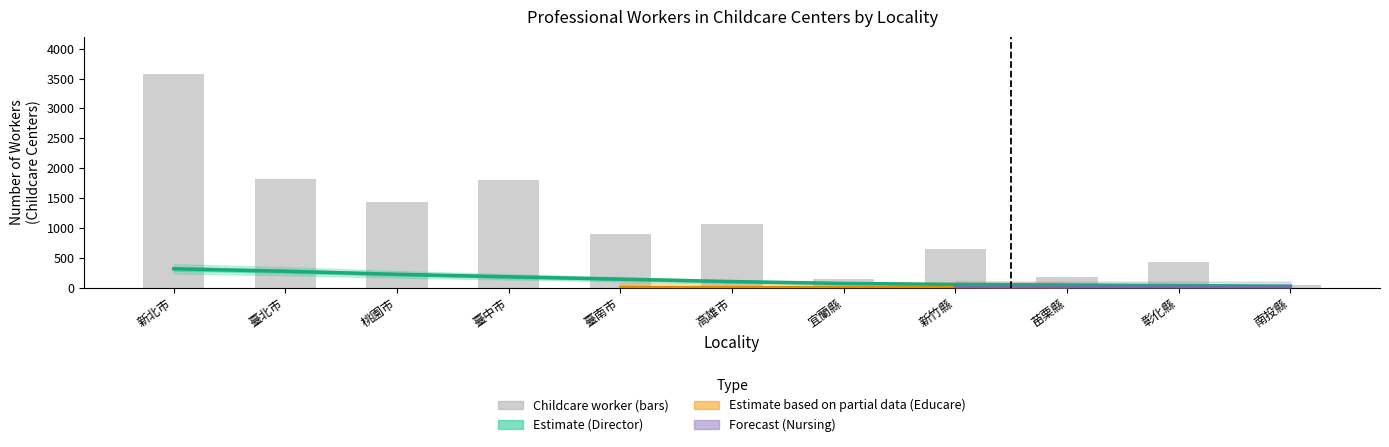

Reading right to left, extract all data points from this chart.

Childcare worker Total: 42	433	169	645	148	1063	899	1808	1436	1823	3580
Director Total: 7	51	22	80	19	116	123	215	169	286	358
Educare giver Total: 0	4	0	7	0	0	0	10	6	2	26
Nursing Staff Total: 0	0	0	4	13	40	1	2	24	28	130